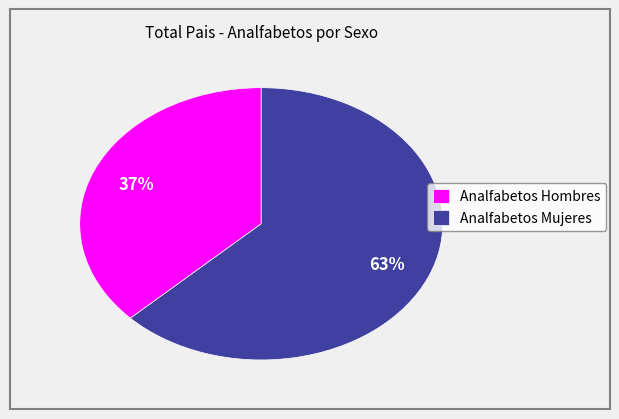

To the nearest percent, what is the combined percentage of Analfabetos Hombres and Analfabetos Mujeres?

100%